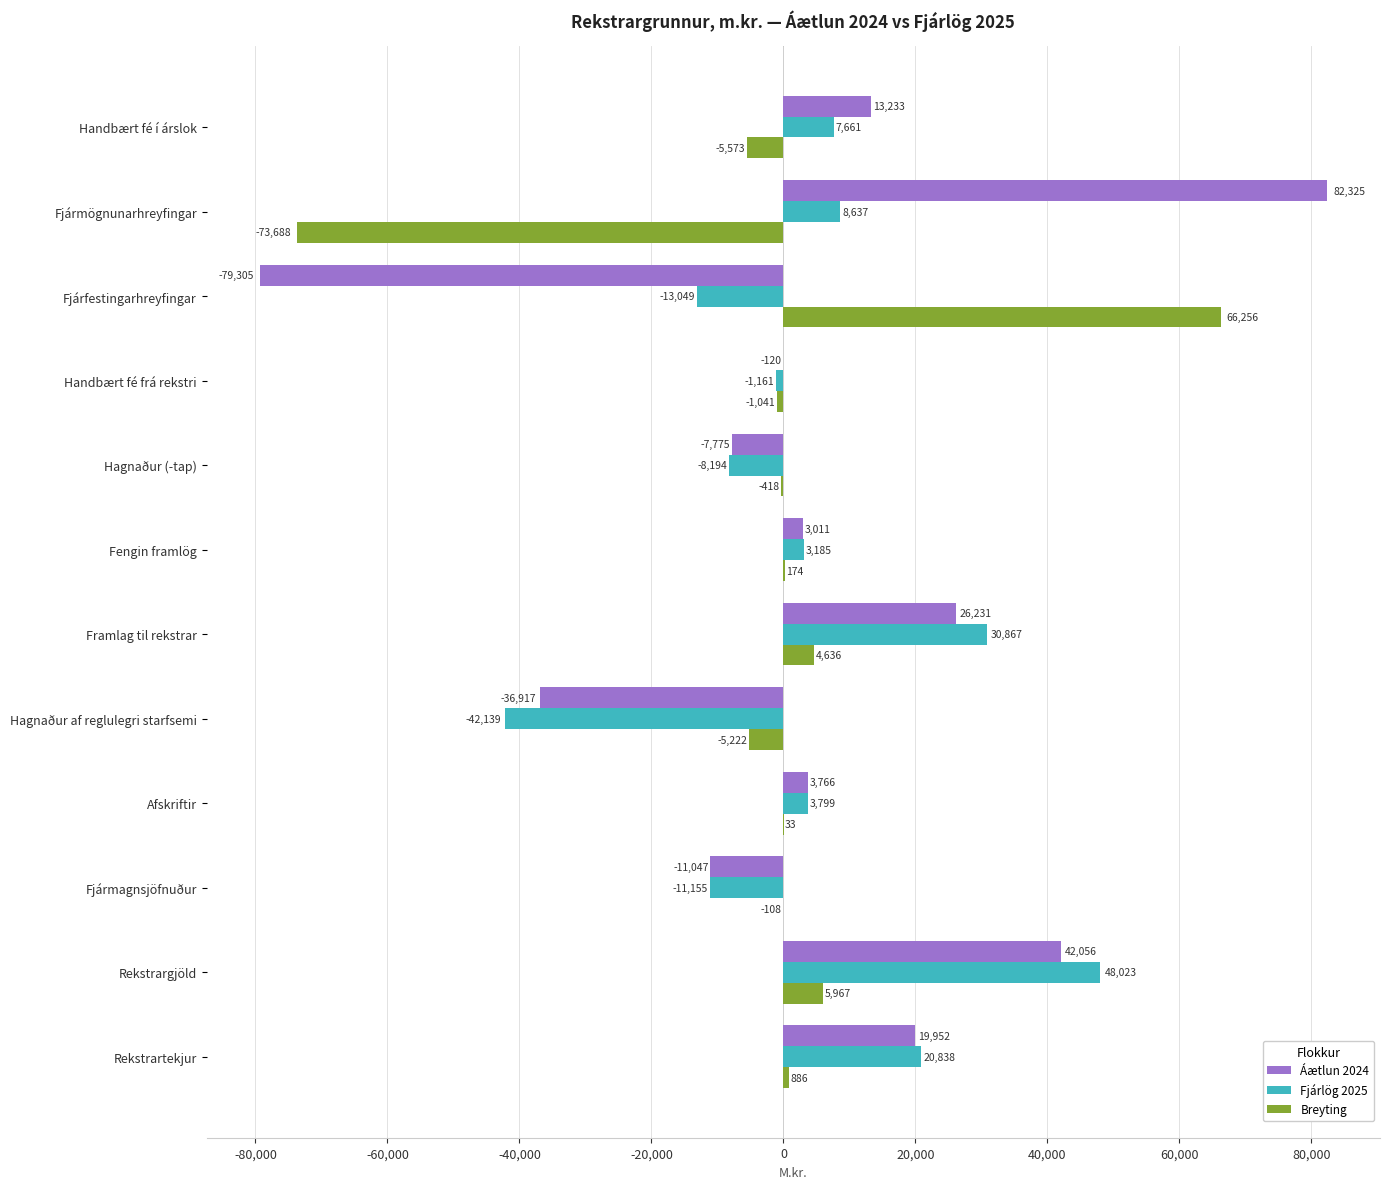

How many categories are shown in the chart?

12